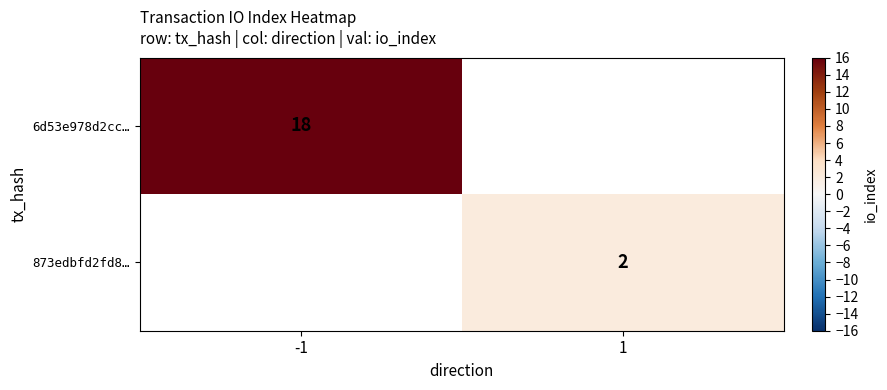

The 6d53e978d2cc… series shows 10 at -1. True or false?

False